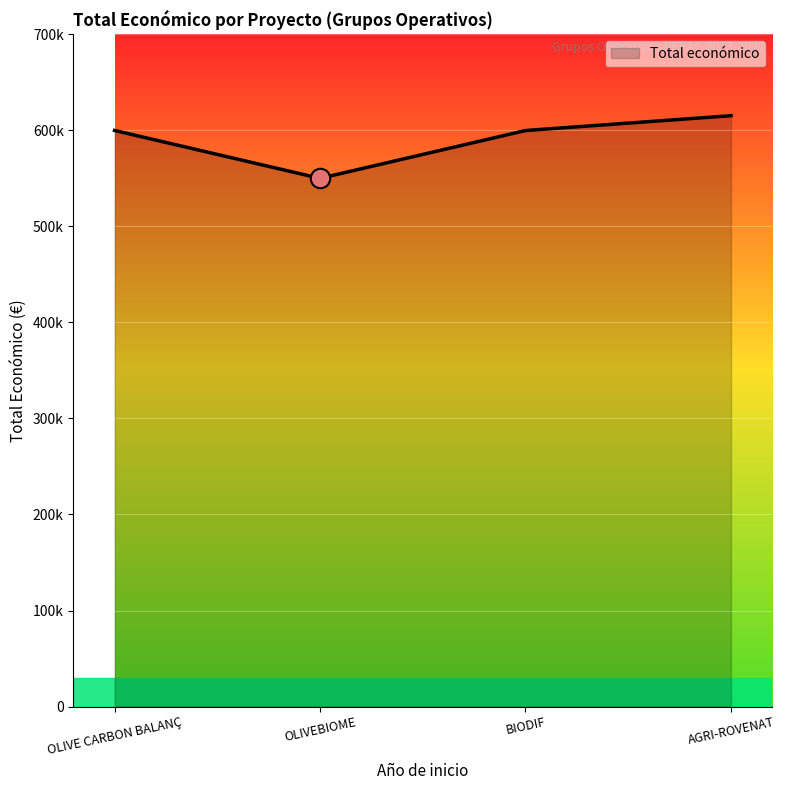

Does the chart display data point markers on the line(s)?

No